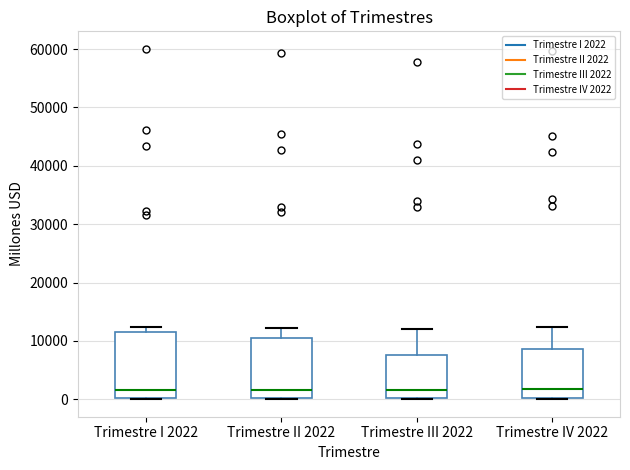

Reading left to right, read every box against the y-axis: the position of its median line, the range the box covers, and the ends of its whiskers. The values are not printed on the chart, so give them approximately, as read against the axis.

Trimestre I 2022: median 2000, box 0 to 12000, whiskers 0 to 12000 (just above the box's upper edge)
Trimestre II 2022: median 2000, box 0 to 11000, whiskers 0 to 12000
Trimestre III 2022: median 2000, box 0 to 8000, whiskers 0 to 12000
Trimestre IV 2022: median 2000, box 0 to 9000, whiskers 0 to 12000